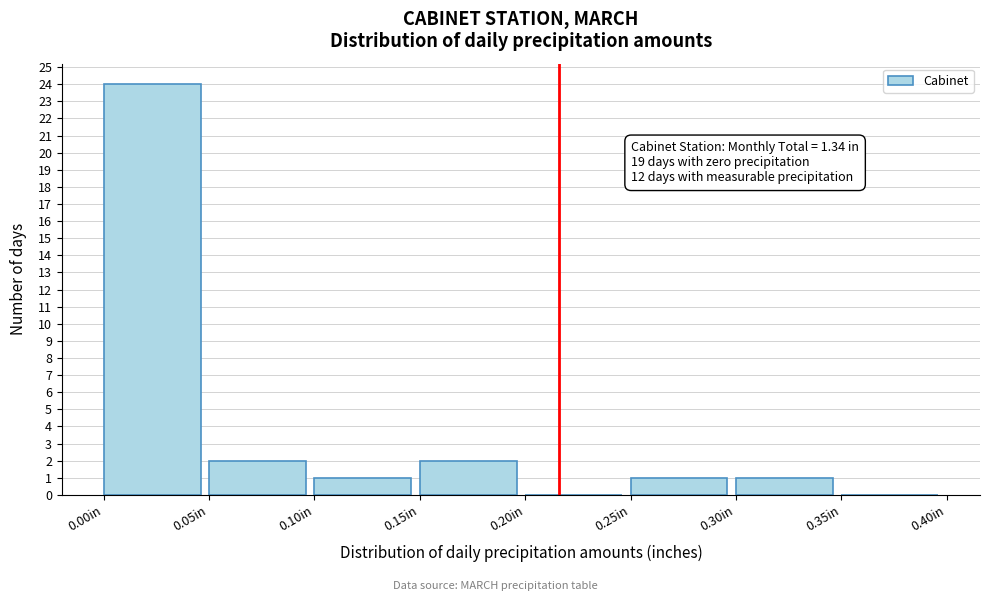

Over which range of the x-axis is the bar tallest?

0.00 to 0.05